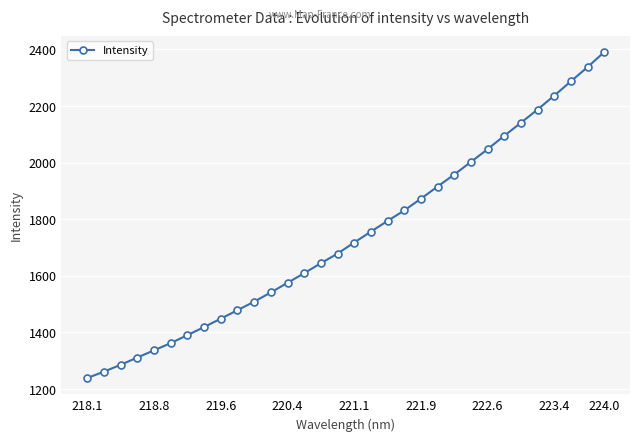

What is the difference between the second highest and minimum values?

1098.8